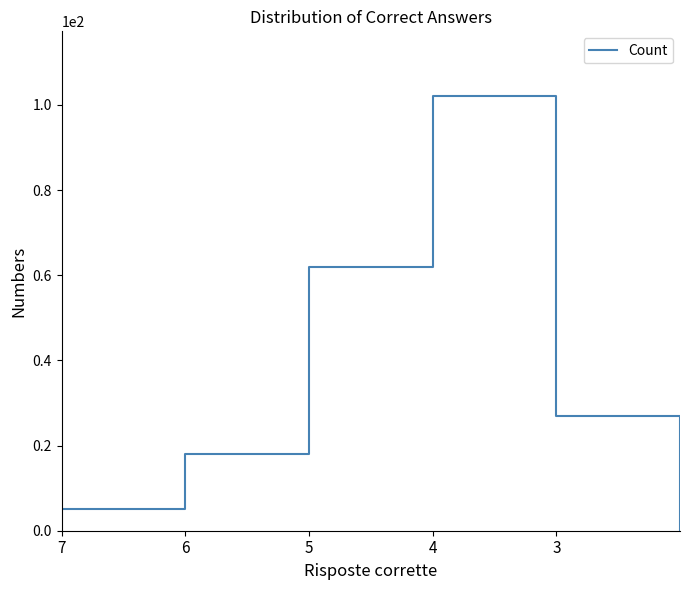

How many lines are shown in the chart?

1